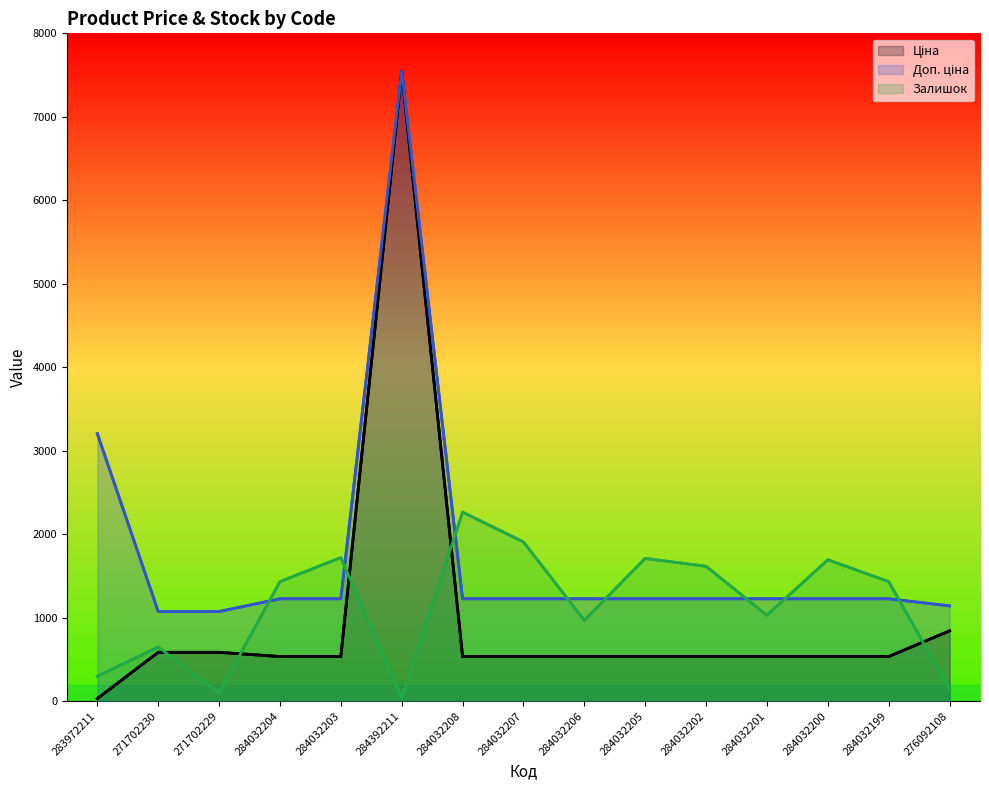

List the series in order of their overall mean, highest first.

Доп. ціна, Залишок, Ціна